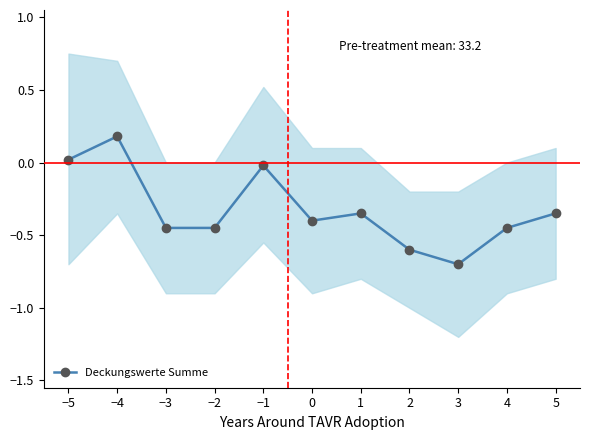

What is the minimum value shown in the chart?

-0.7